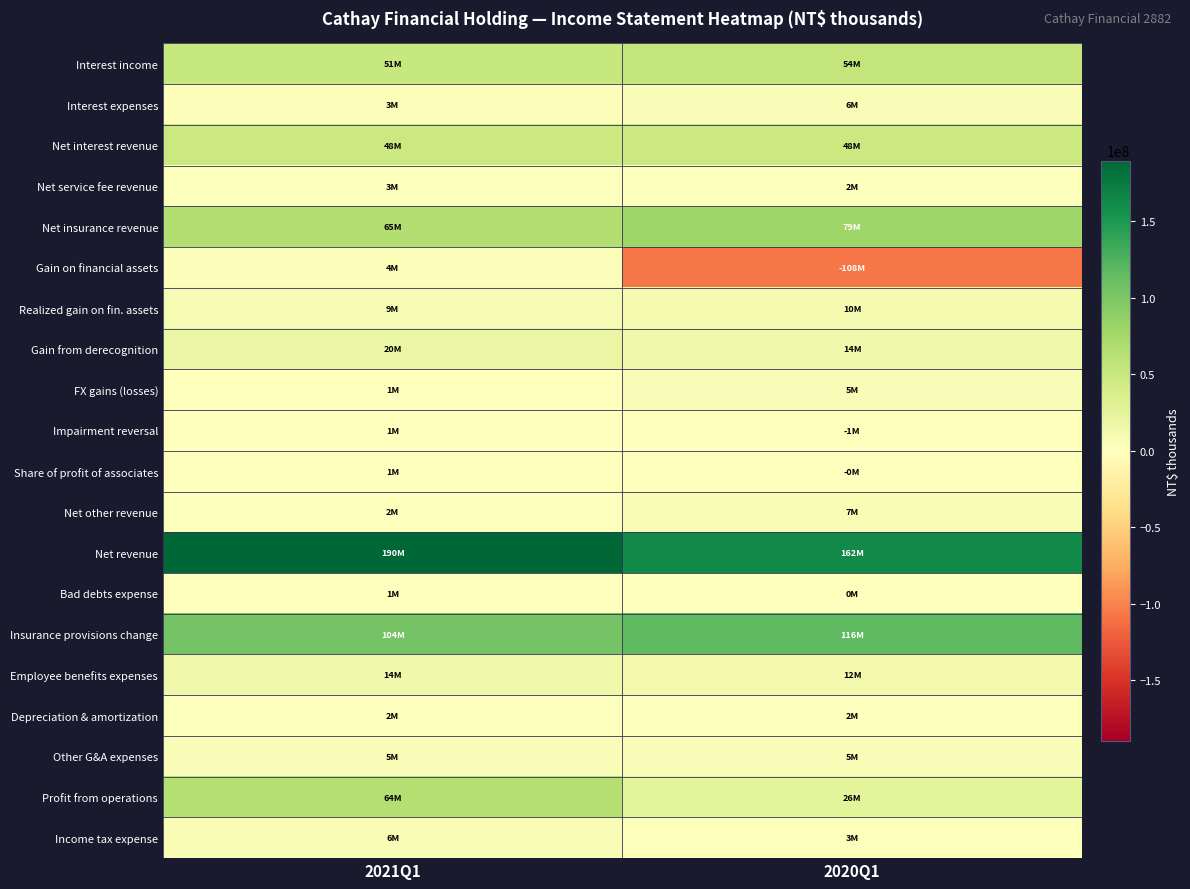

At which category is the sum across all series the highest?

2021Q1